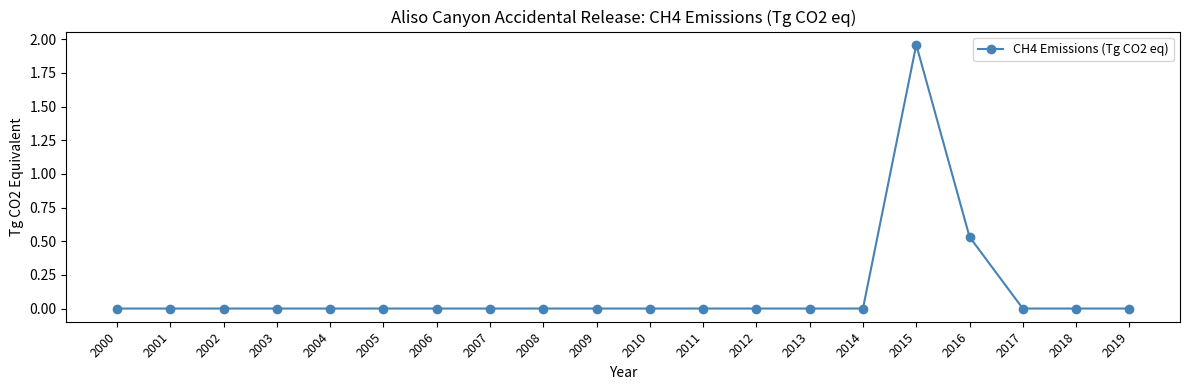

The chart shows a value of -1.2 at 2012. True or false?

False